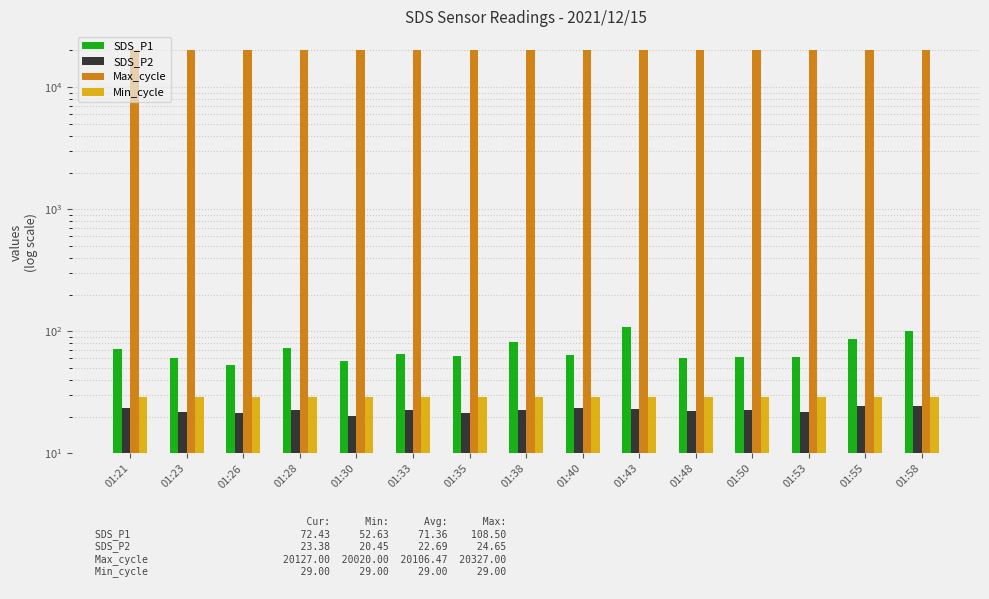

List the series in order of their peak value, lowest first.

SDS_P2, Min_cycle, SDS_P1, Max_cycle